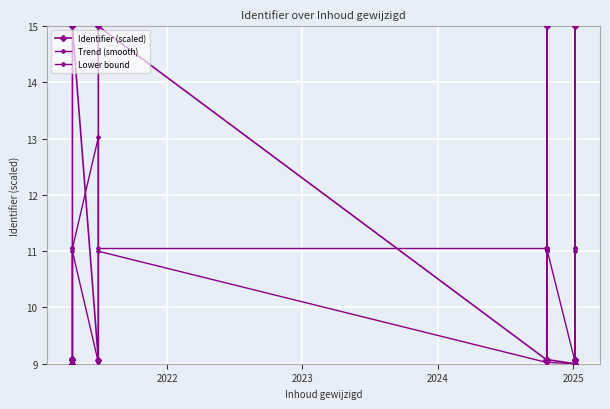

Which series has the largest total across all categories?

Identifier (scaled)